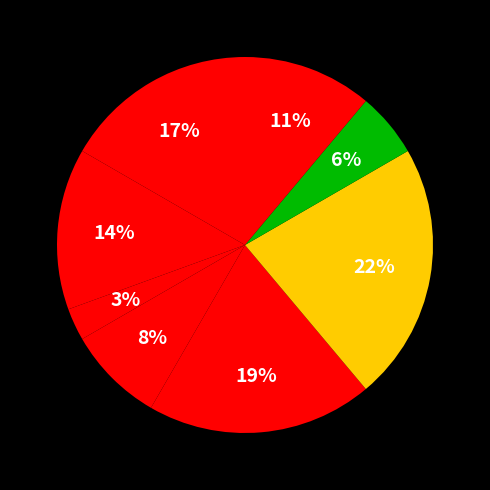

Rank the categories by value from lowest to highest.

Генеральний директор, Начальник, Головний лікар, Ректор, В.о. начальника, В.о. директора, Директор, Завідувач філією